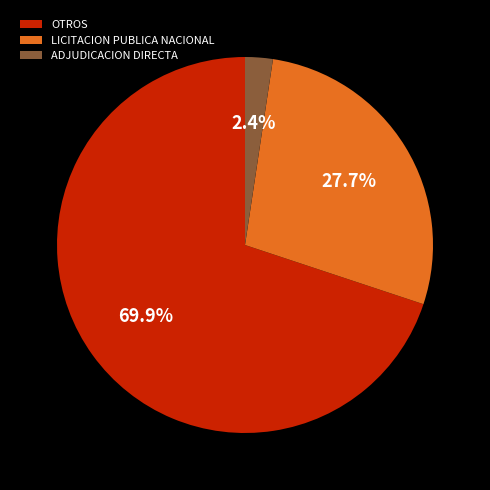

Does OTROS represent more than half of the total?

Yes